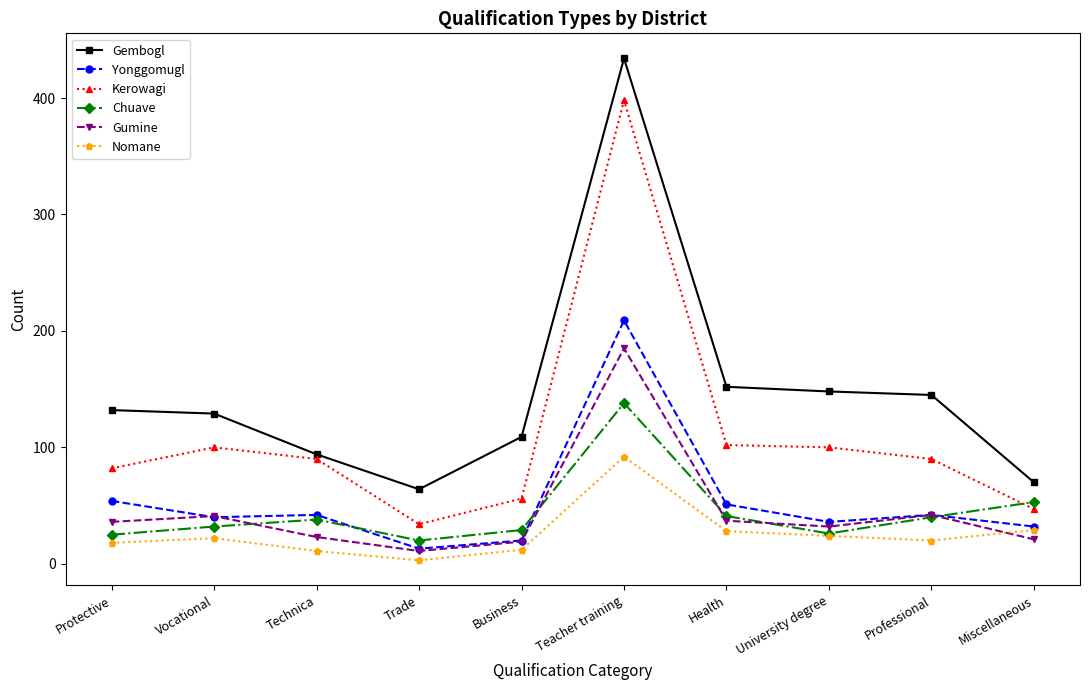

The Nomane series shows 7 at Vocational. True or false?

False